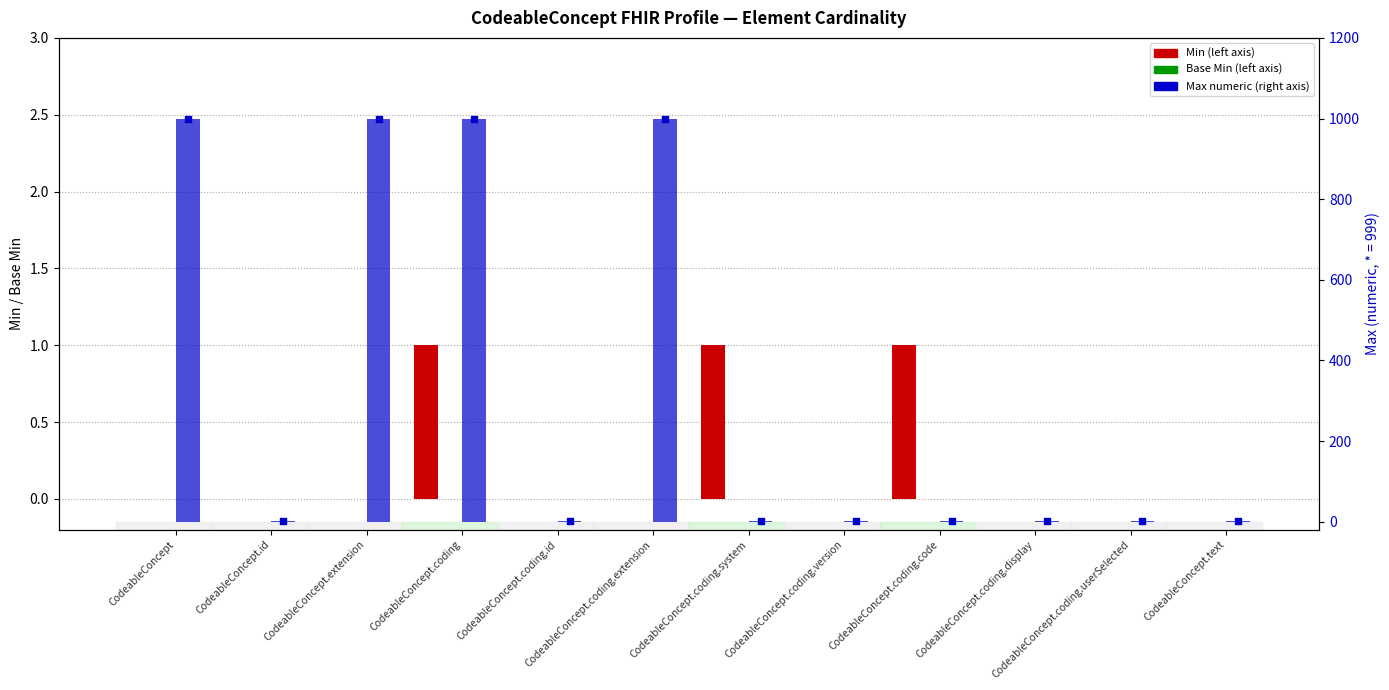

Which series contains the lowest Y value?

Min